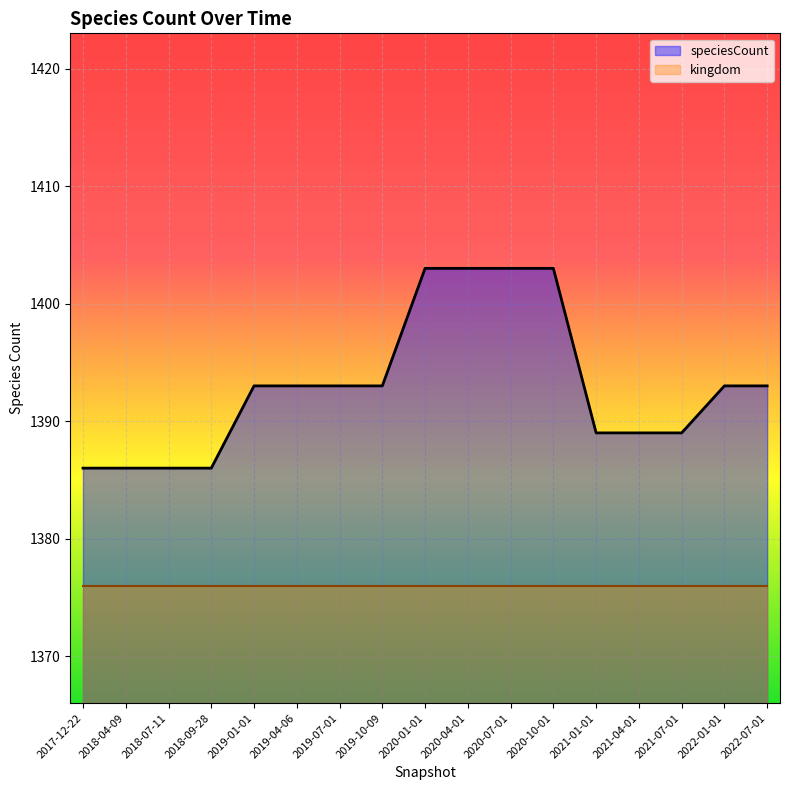

Which label corresponds to the largest value in the chart?

2020-01-01